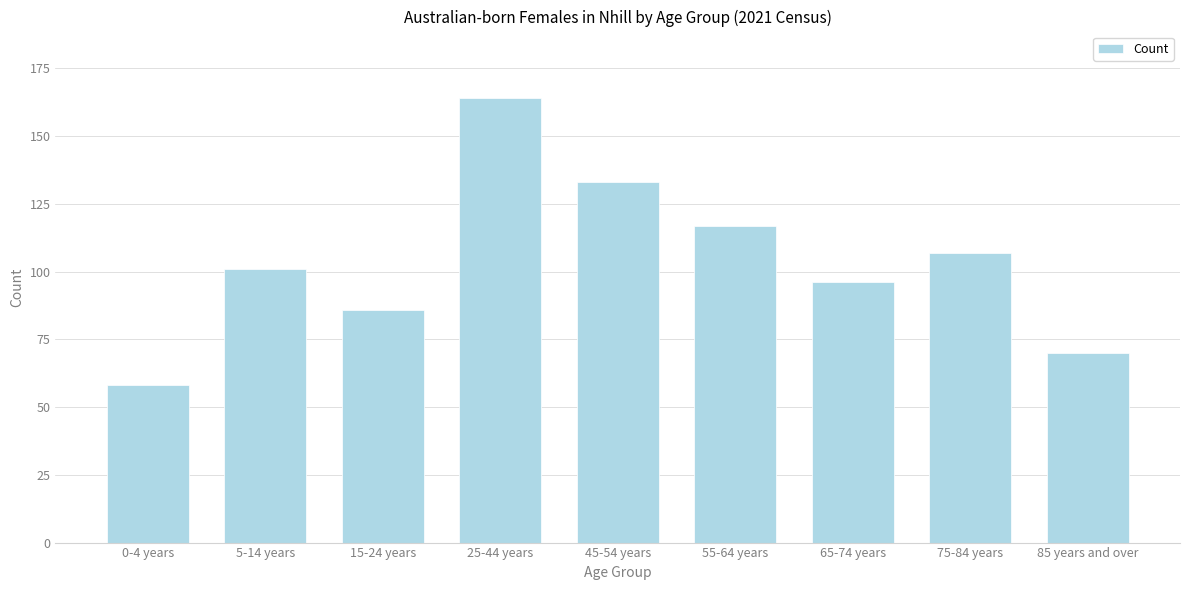

Reading left to right, transcribe all the data shown in this chart.

58	101	86	164	133	117	96	107	70